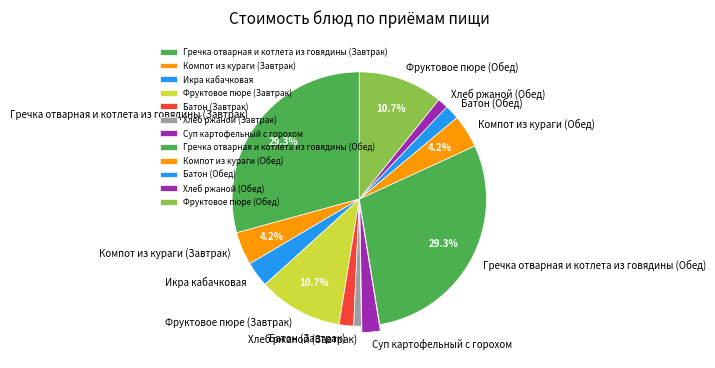

Does Батон (Обед) represent more than half of the total?

No